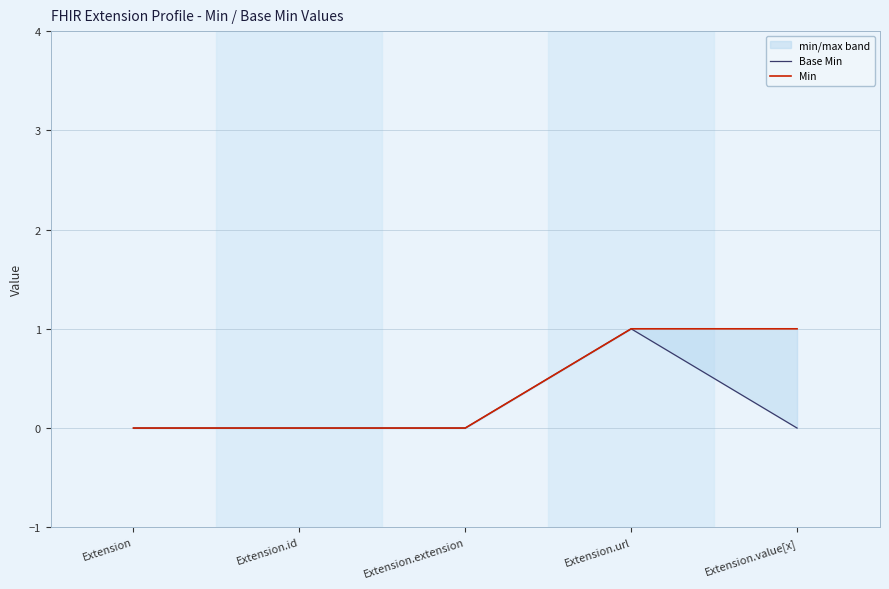

True or false: Min and Base Min cross at least once.

False